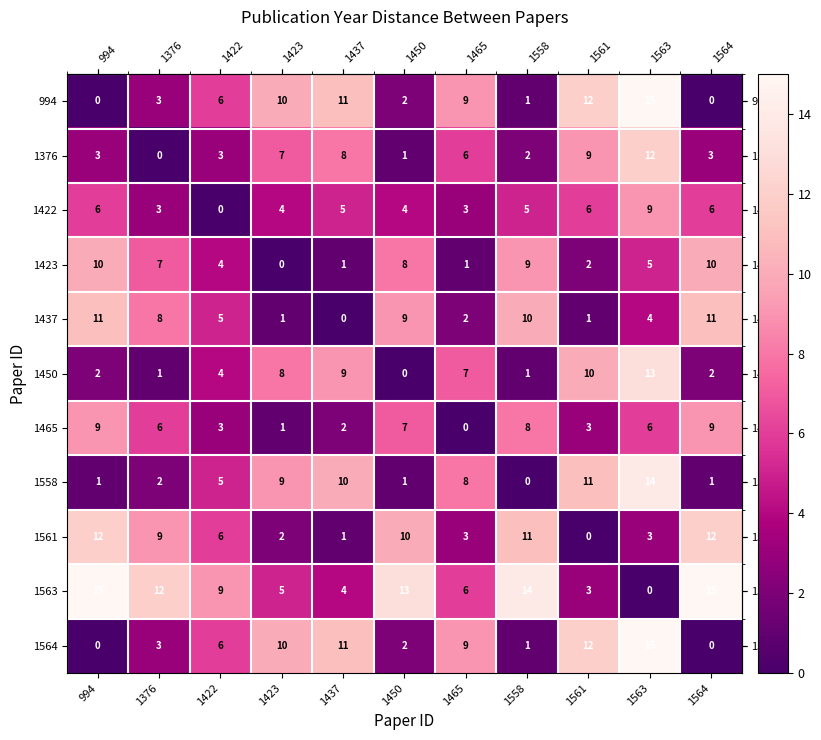

What is the average value of the 1437 series?

6